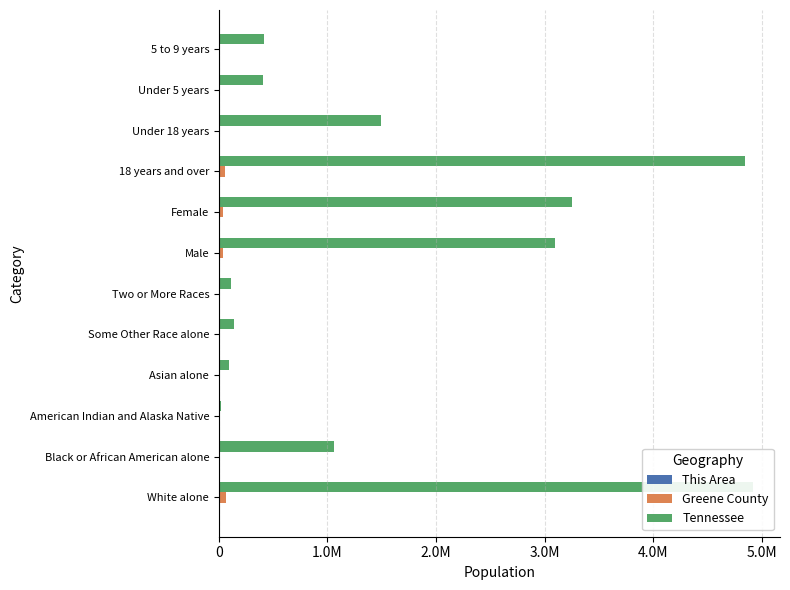

What are all the series names shown in the legend?

This Area, Greene County, Tennessee